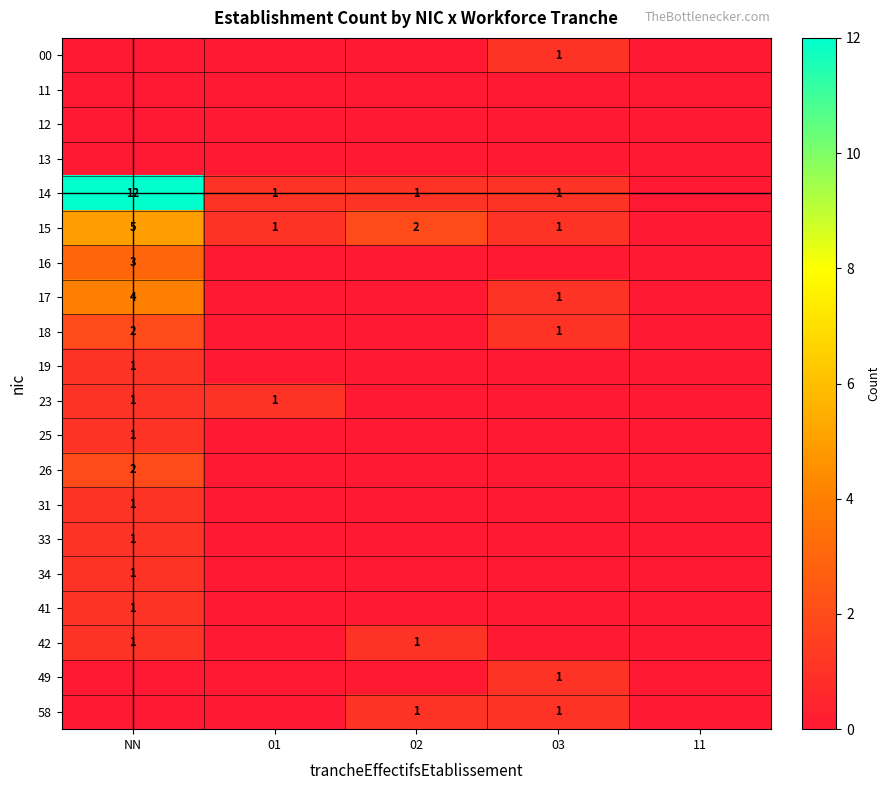

At which category is the sum across all series the highest?

NN